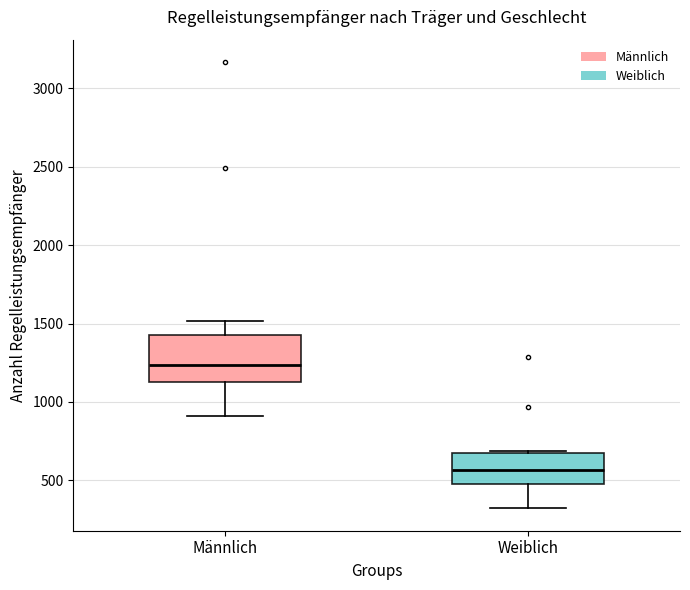

Reading left to right, transcribe this box plot: for each box, give where its median line is, the range the box spans, and where its two whiskers end, as read against the y-axis. The values are not printed on the chart, so give them approximately, as read against the axis.

Männlich: median 1250, box 1150 to 1450, whiskers 900 to 1500
Weiblich: median 550, box 500 to 650, whiskers 300 to 700